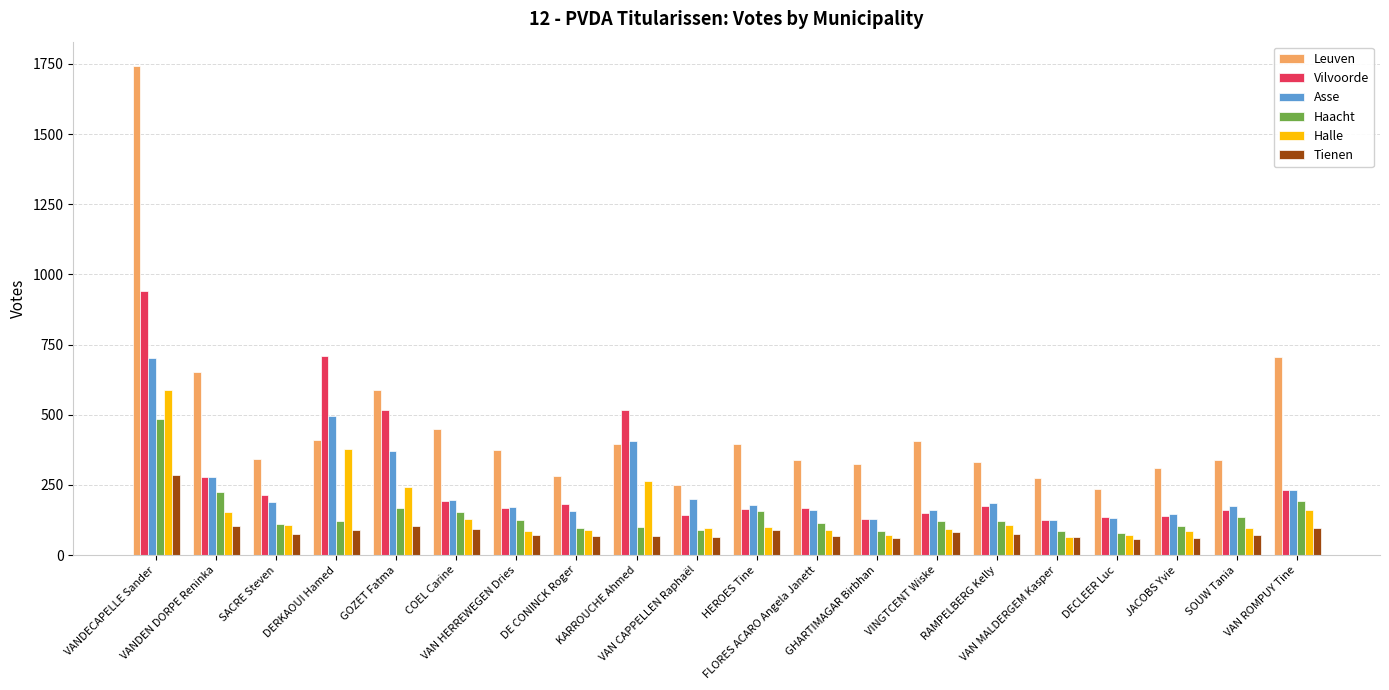

What is the lowest value of the Leuven series?

234